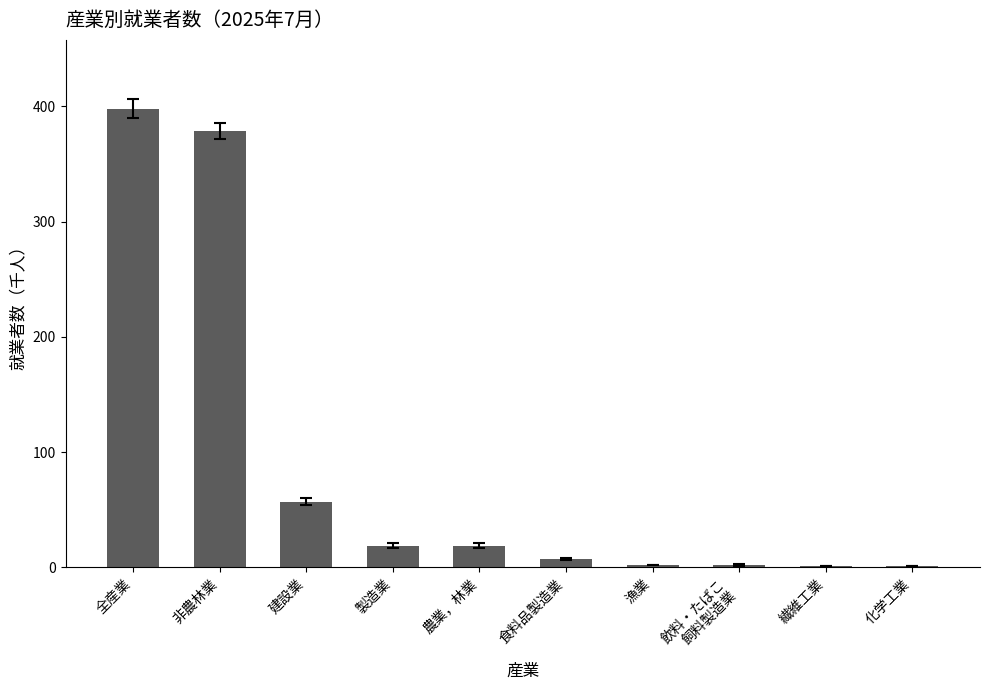

Is it true that the value at 全産業 is 398?

True